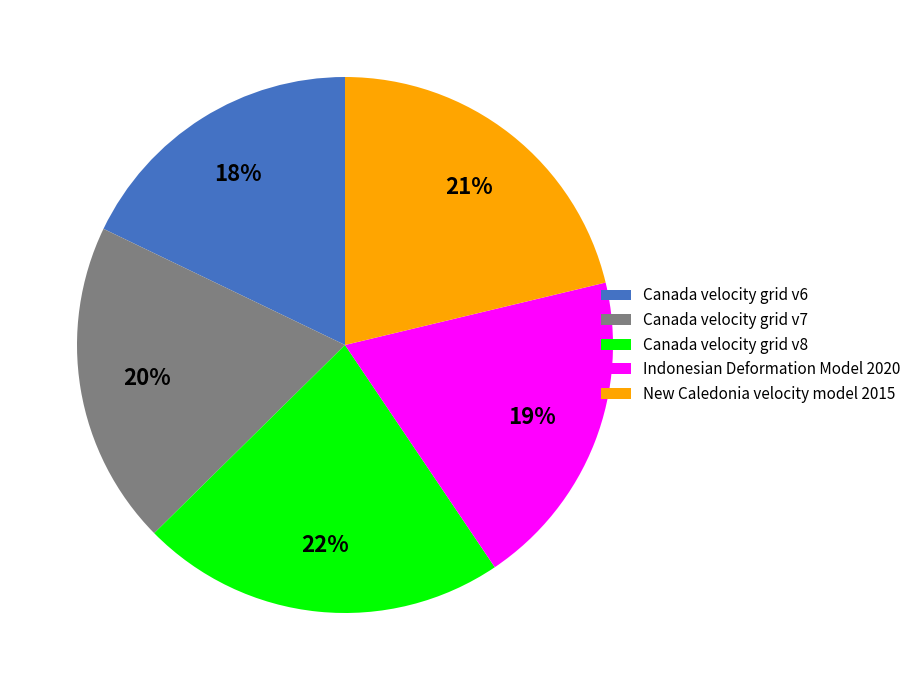

Combined, do Canada velocity grid v6 and New Caledonia velocity model 2015 account for over 50%?

No